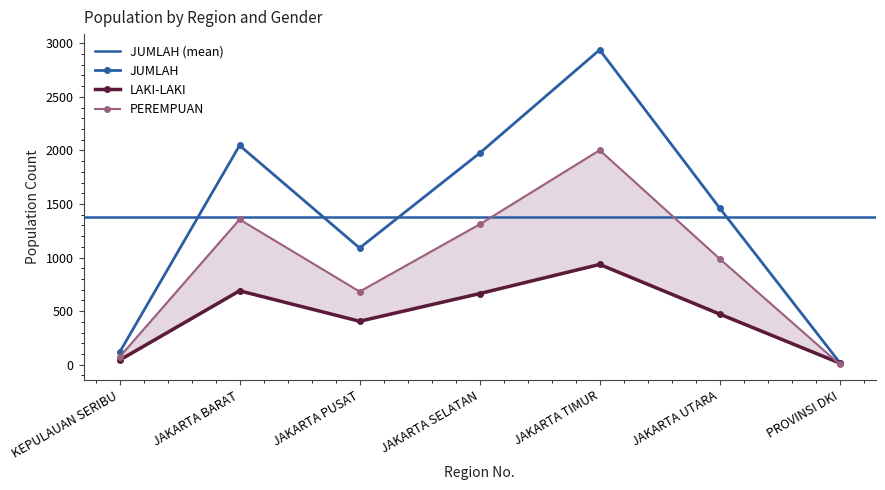

Rank the series by their maximum value, from highest to lowest.

JUMLAH, PEREMPUAN, LAKI-LAKI